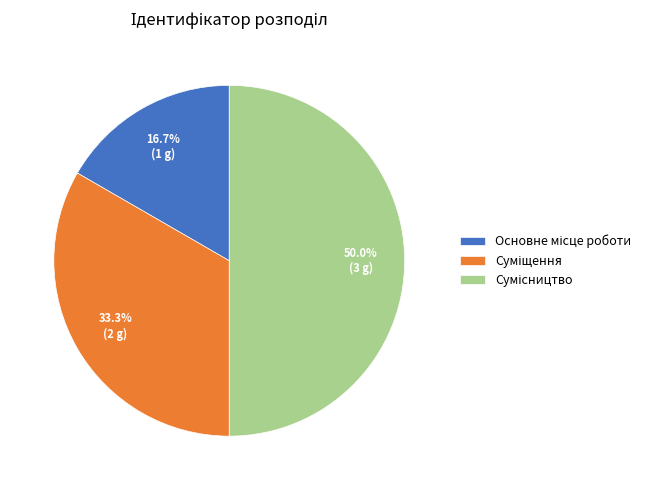

Is the sum of Основне місце роботи and Суміщення greater than half?

No